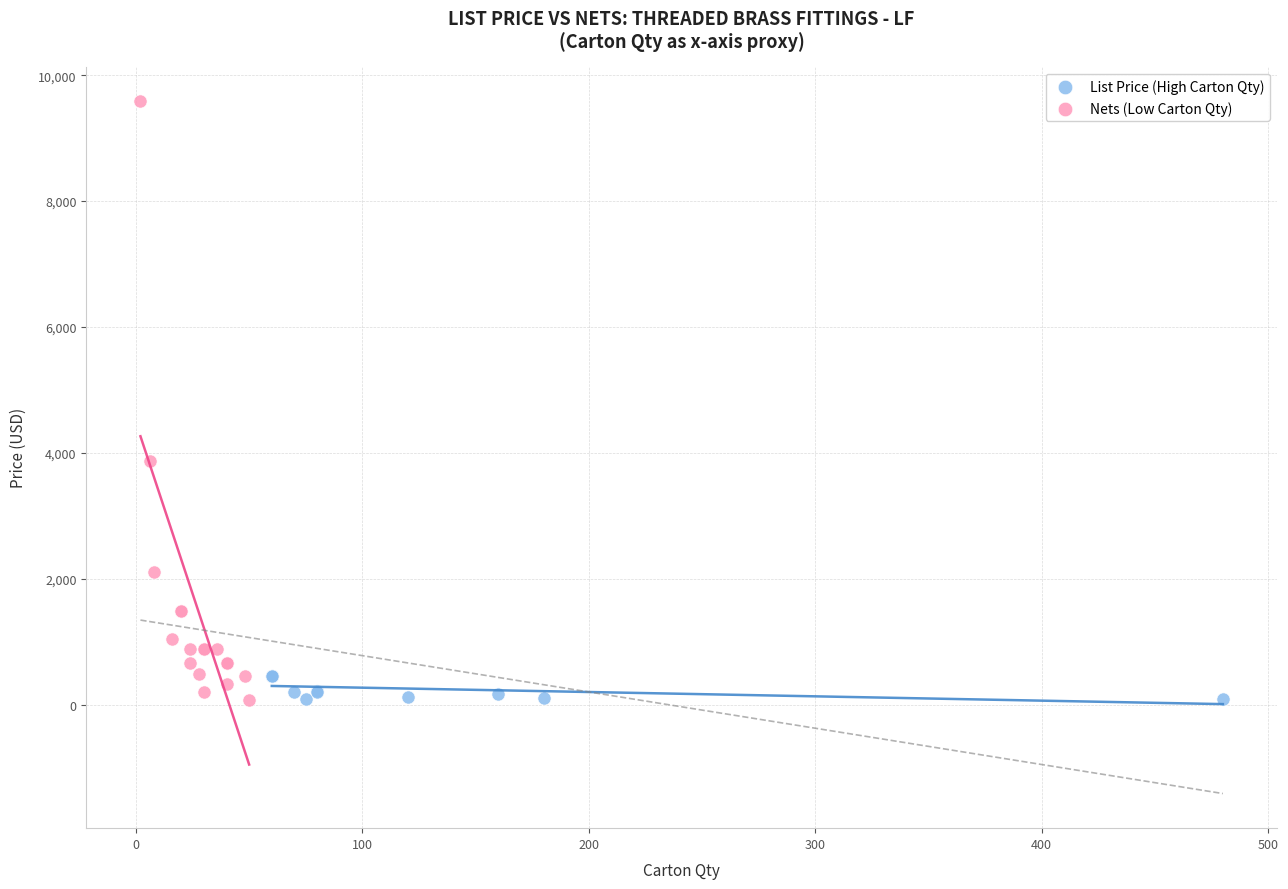

Which series has the largest Y range (max minus min)?

Nets (Low Carton Qty)